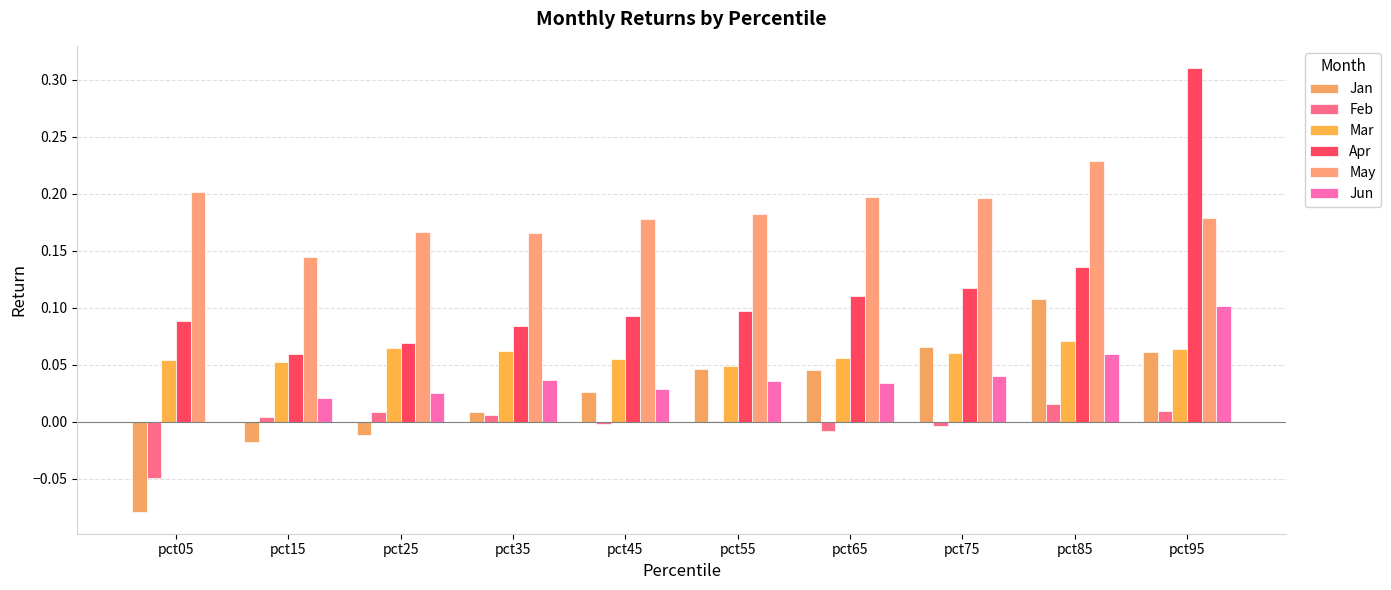

At which label is May closest to 0?

pct15